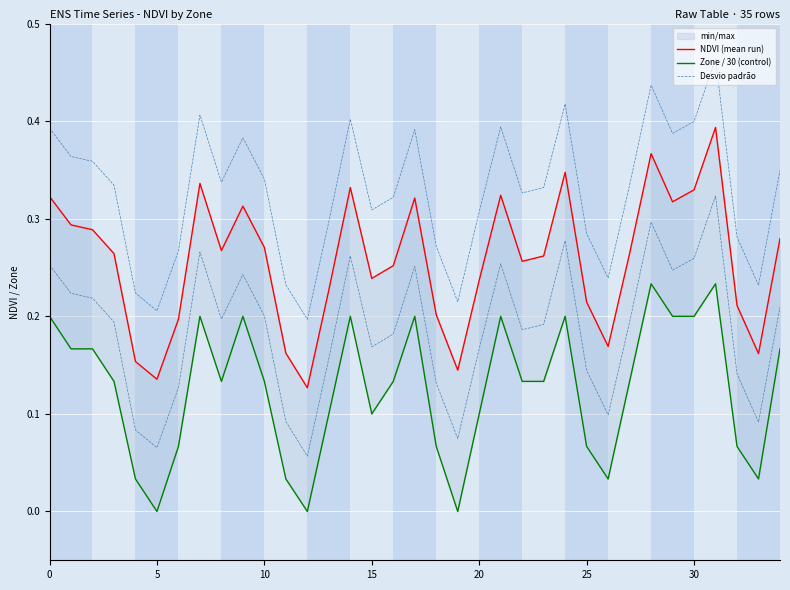

What is the approximate value of Desvio padrão at 27?

0.3